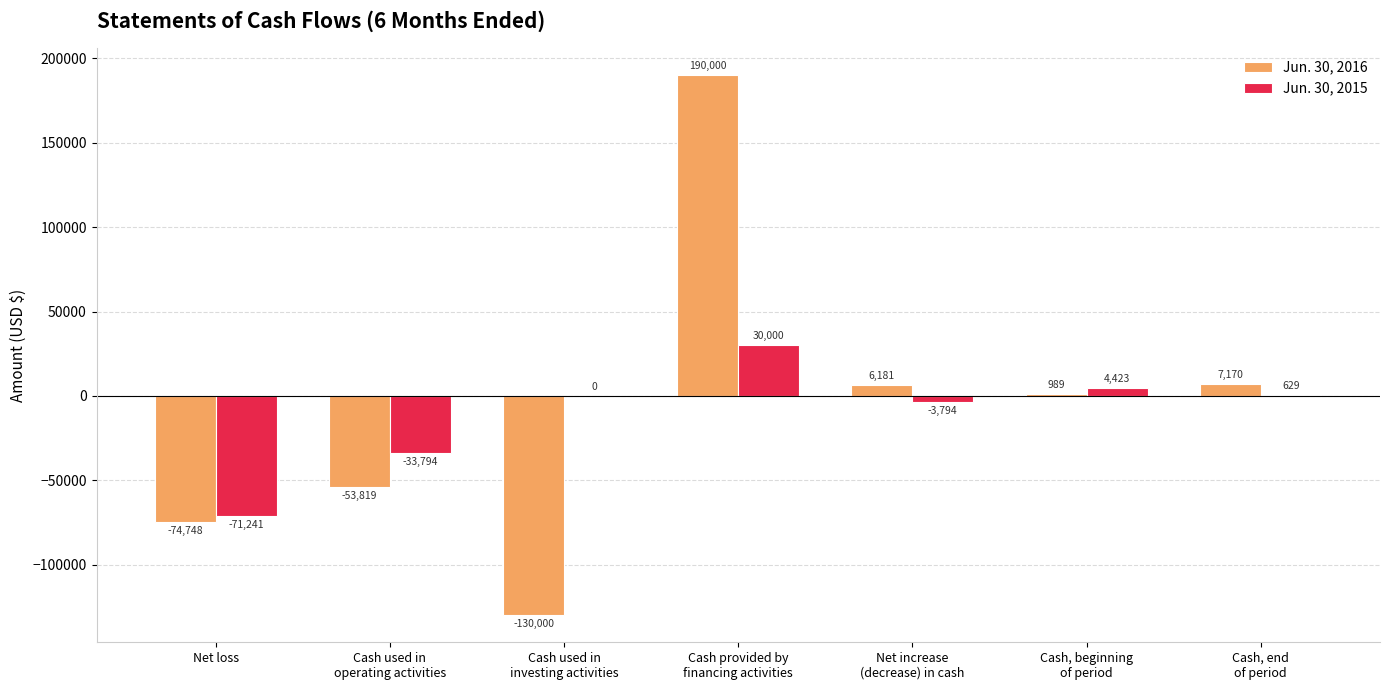

The Jun. 30, 2016 series shows 7170 at Cash, end
of period. True or false?

True